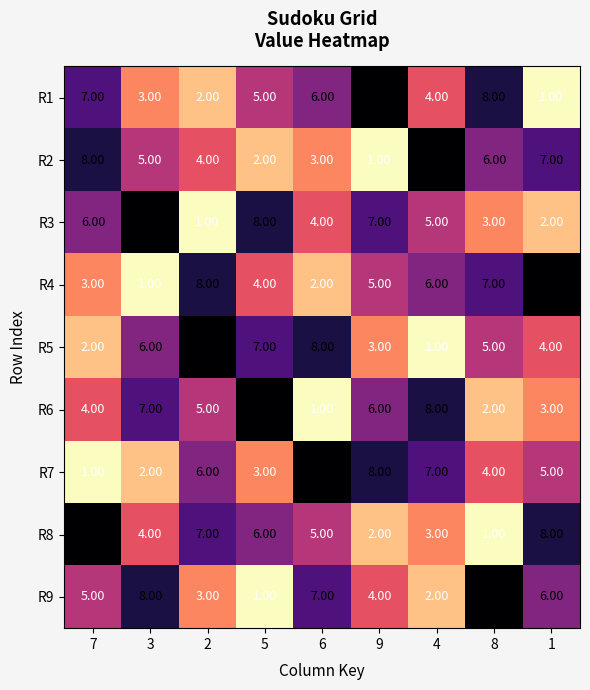

Rank the series at 5 from highest to lowest value.

R6, R3, R5, R8, R1, R4, R7, R2, R9